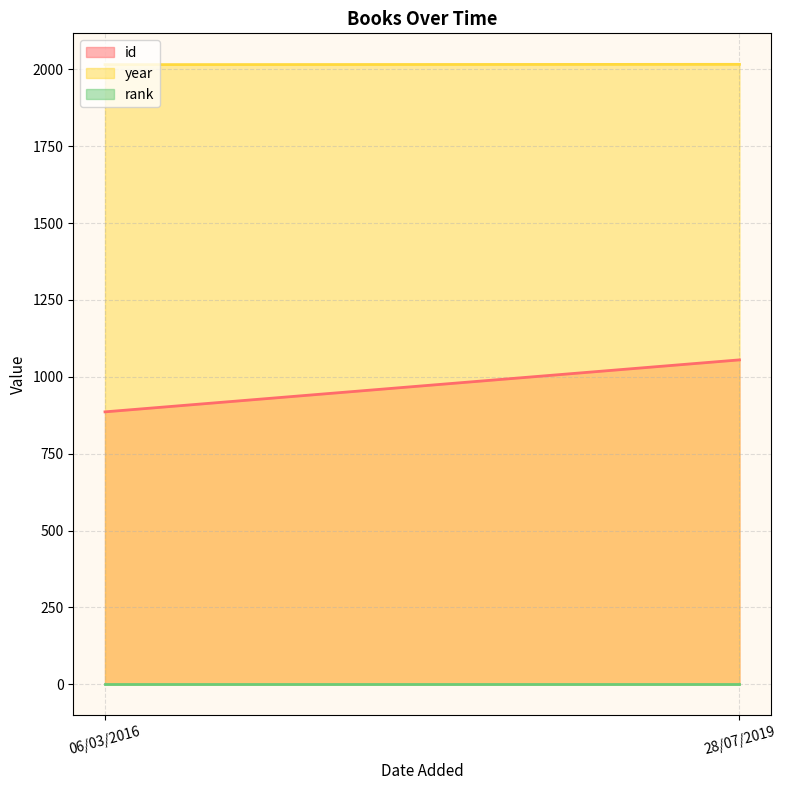

The value of year at 06/03/2016 is 2845. True or false?

False